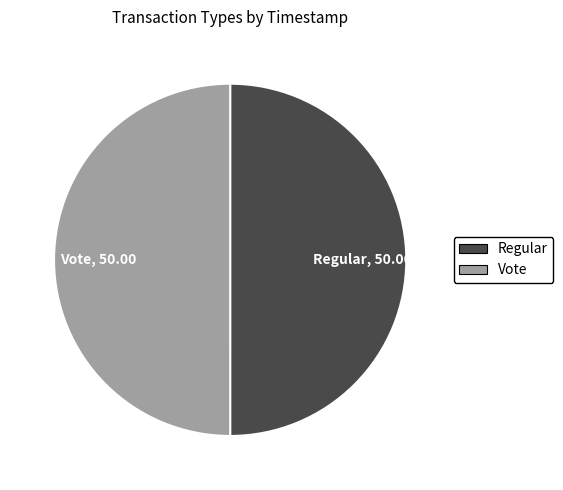

What is the ratio of the value at Regular, 50.00 to the value at Vote, 50.00?

1.0